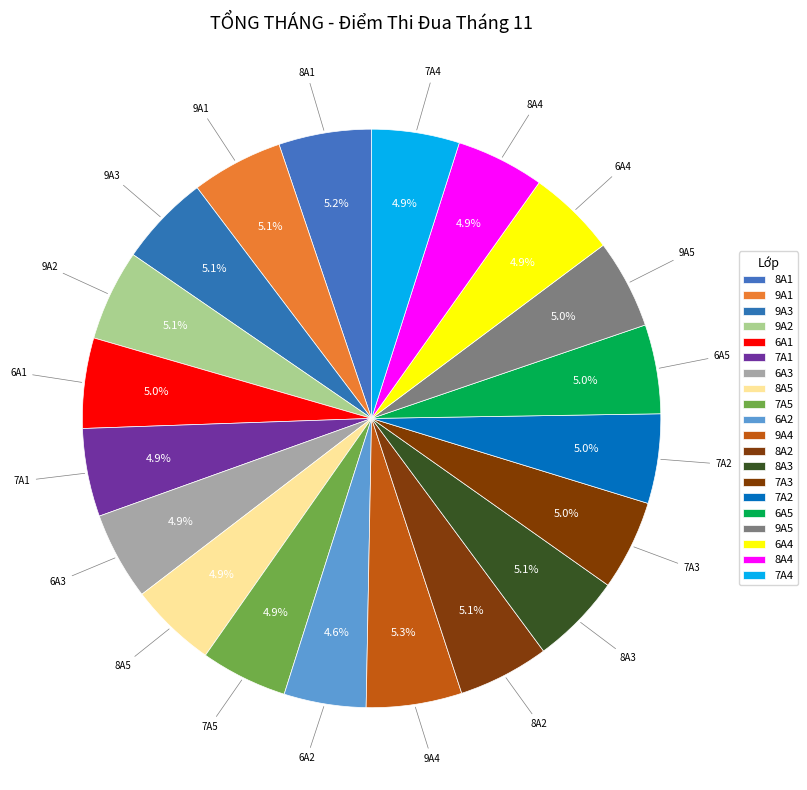

Count the number of slices in the pie.

20